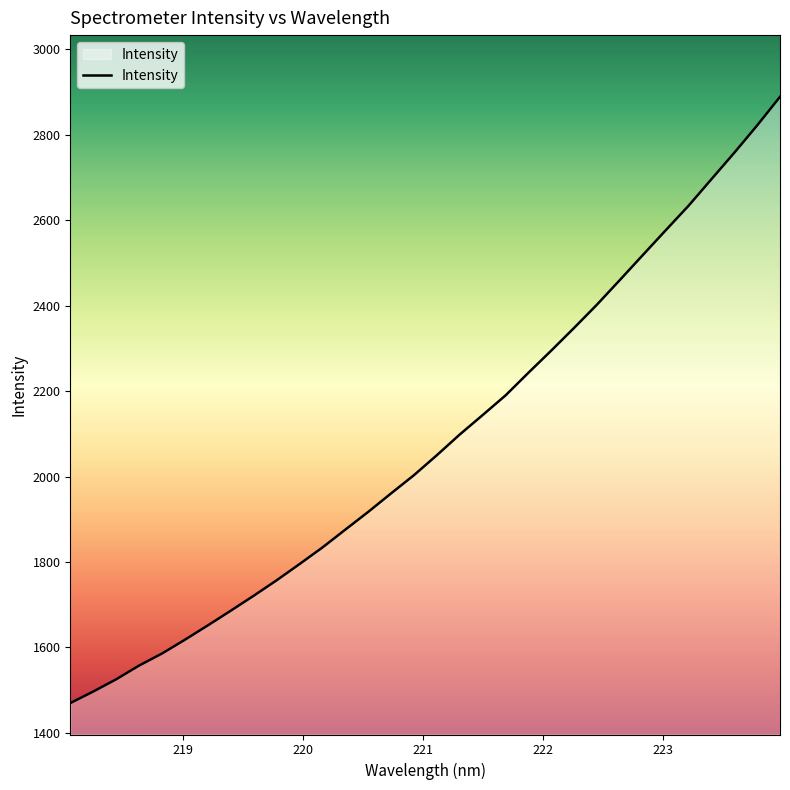

What is the difference between the maximum and minimum values?

1419.2